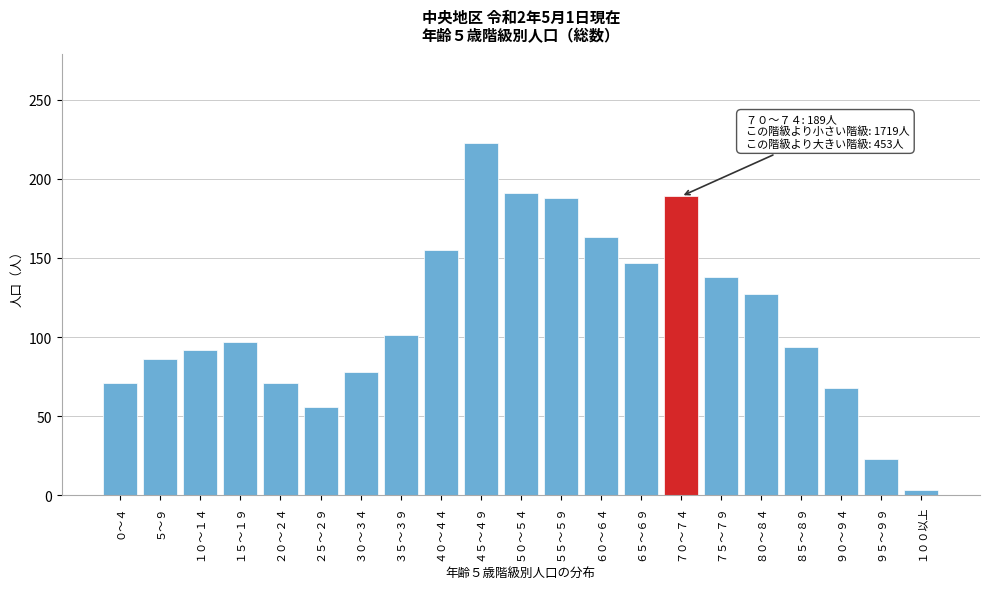

What is the label of the 9th bar from the left?

４０～４４